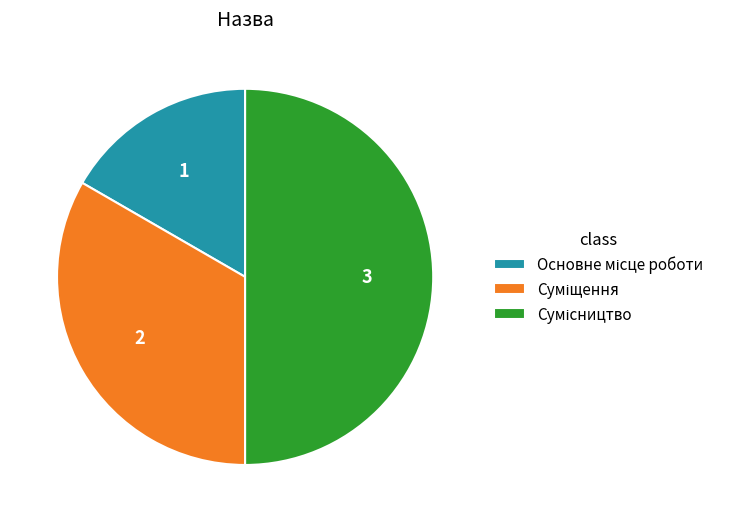

What is the ratio of the value at Основне місце роботи to the value at Сумісництво?

0.3